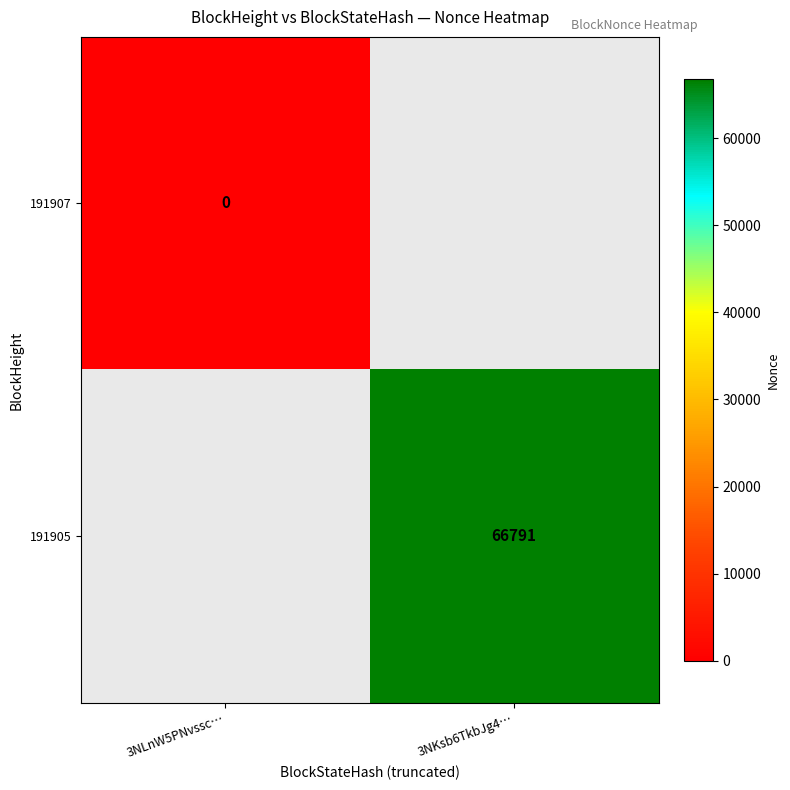

Is the value of 191907 at 3NLnW5PNvssc… greater than the value of 191905 at 3NKsb6TkbJg4…?

No